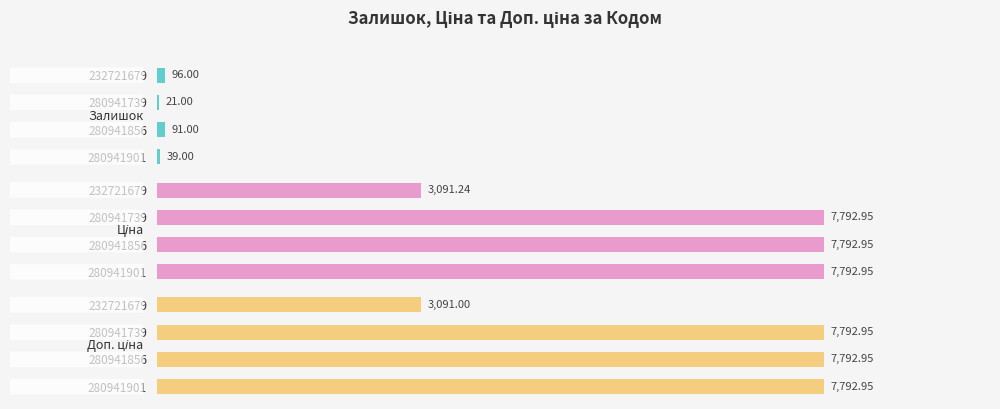

What is the difference between the maximum and minimum values in the Залишок series?

75.0